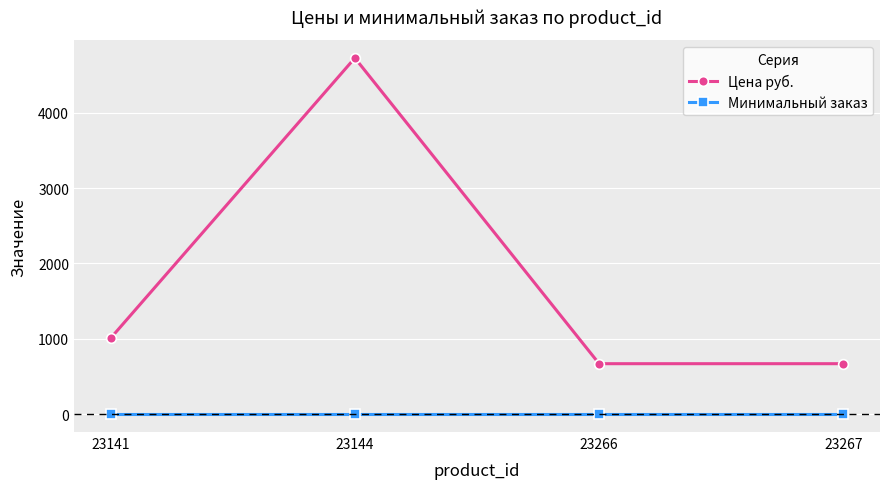

True or false: Цена руб. has a value of 1205 at 23267.

False